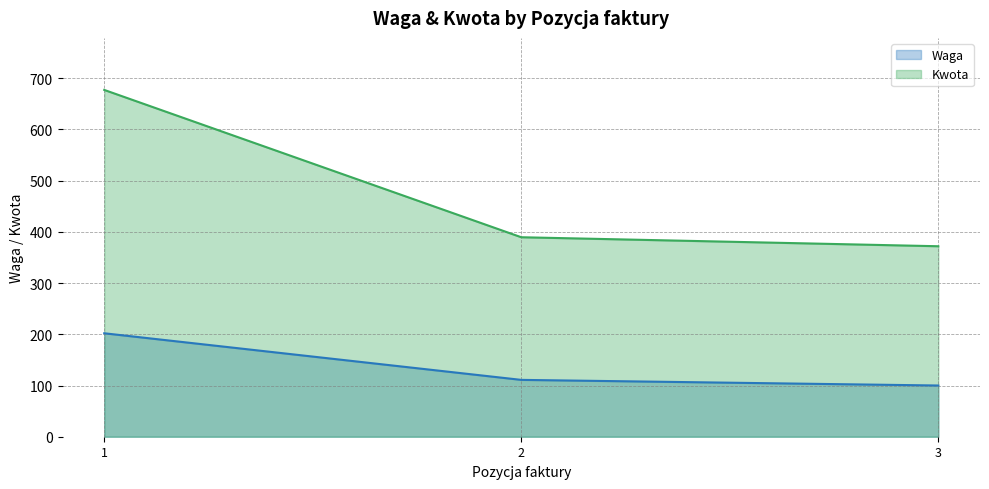

What is the value of the Kwota point at the 3rd from the left?

371.9